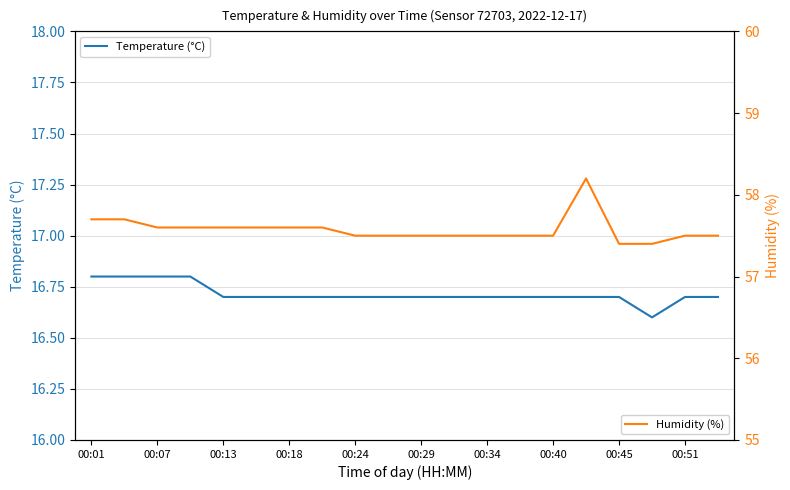

Is it true that Temperature (°C) equals 3.5 at 00:34?

False